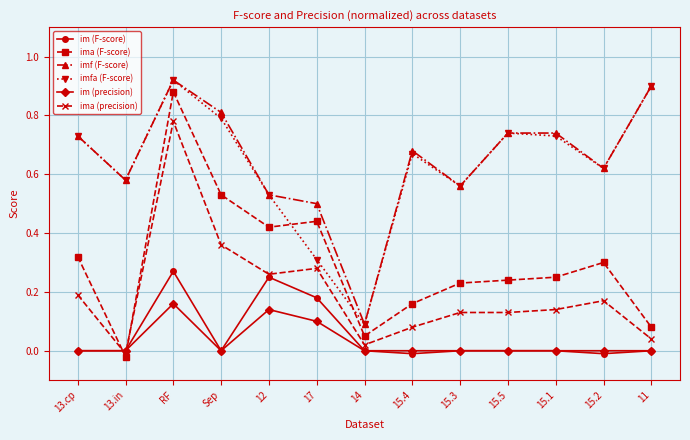

How many intersections are there between imfa (F-score) and ima (F-score)?

2